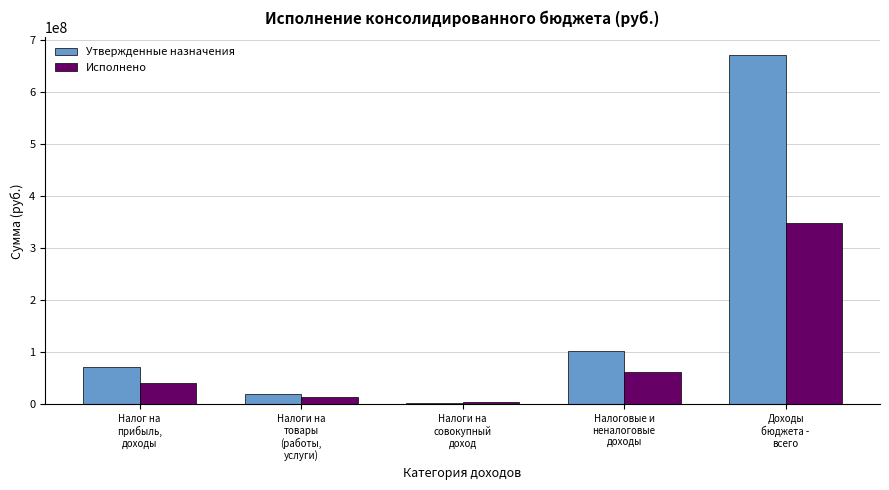

Read the Исполнено value at Налоги на
товары
(работы,
услуги).

14217254.3